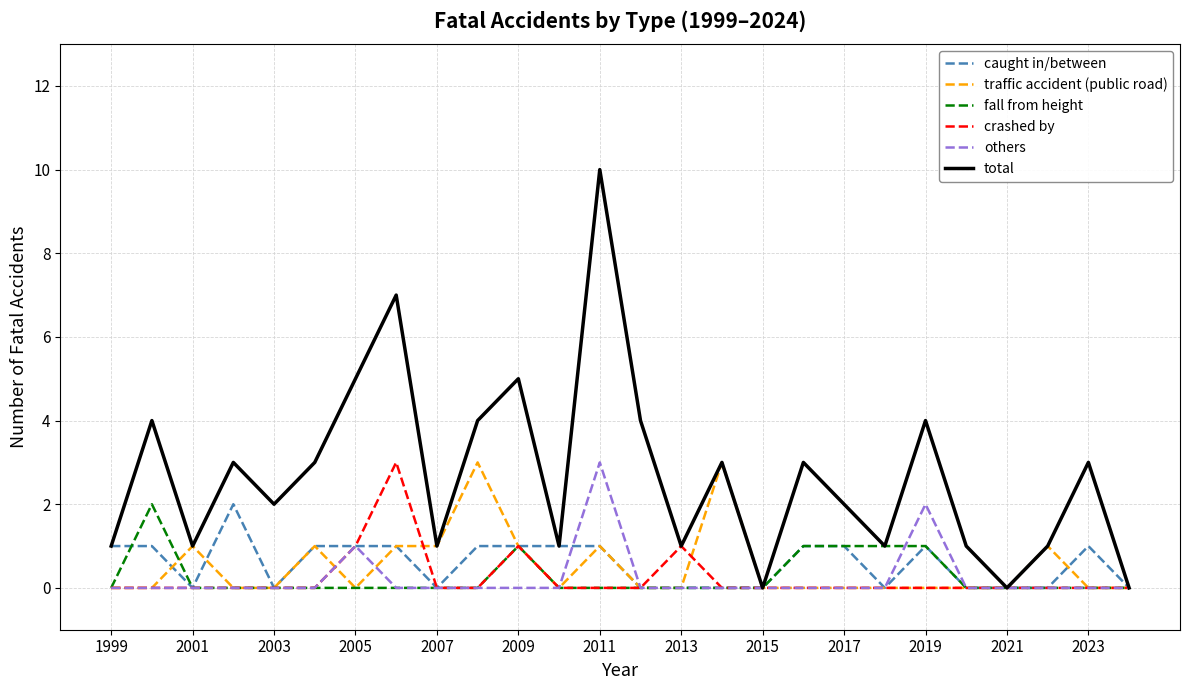

What is the maximum value for crashed by?

3